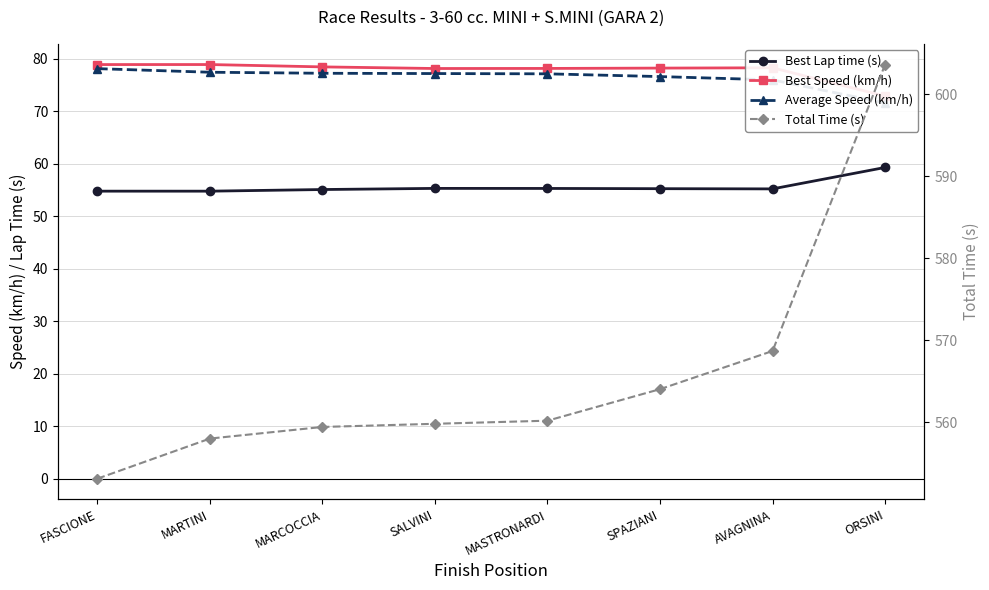

Reading left to right, transcribe all the data shown in this chart.

Best Lap time (s): 54.8	54.8	55.1	55.3	55.3	55.2	55.2	59.3
Best Speed (km/h): 78.9	78.9	78.4	78.1	78.1	78.2	78.3	72.9
Average Speed (km/h): 78.1	77.4	77.2	77.2	77.1	76.6	76.0	71.6
Total Time (s): 553.1	558.0	559.4	559.8	560.2	564.0	568.7	603.6